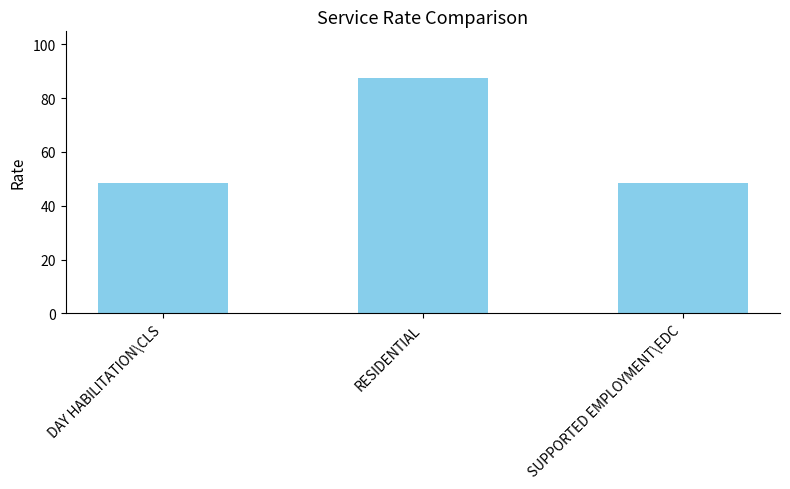

What is the label of the 2nd bar from the left?

RESIDENTIAL